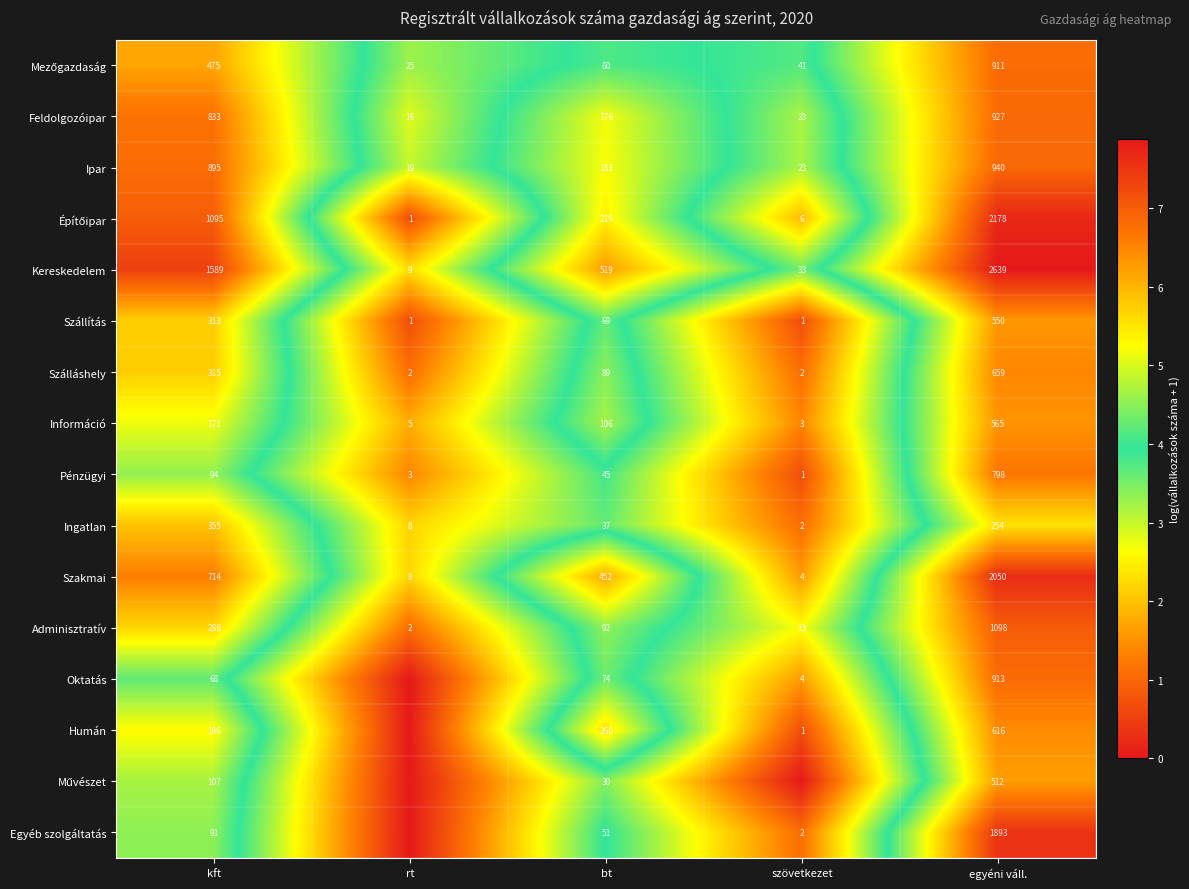

What is the spread (max minus min) of values at kft?

1521